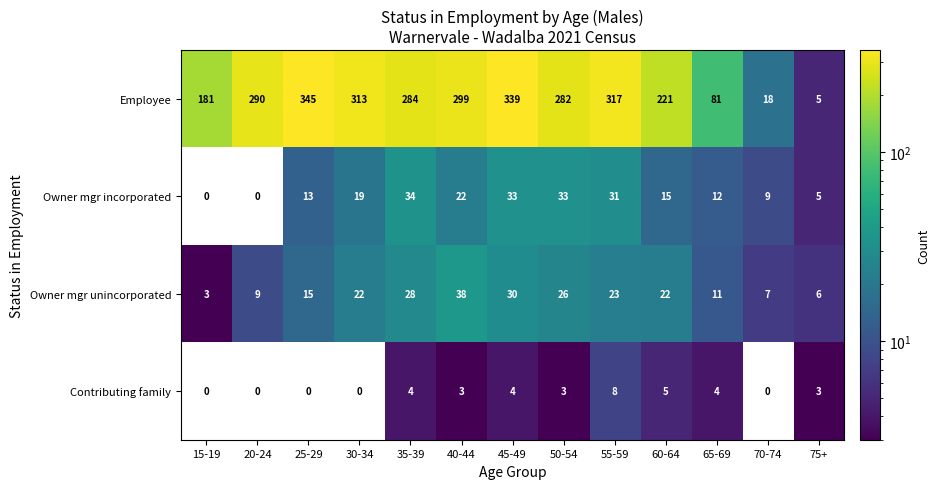

What is the total value across all series at 50-54?

344